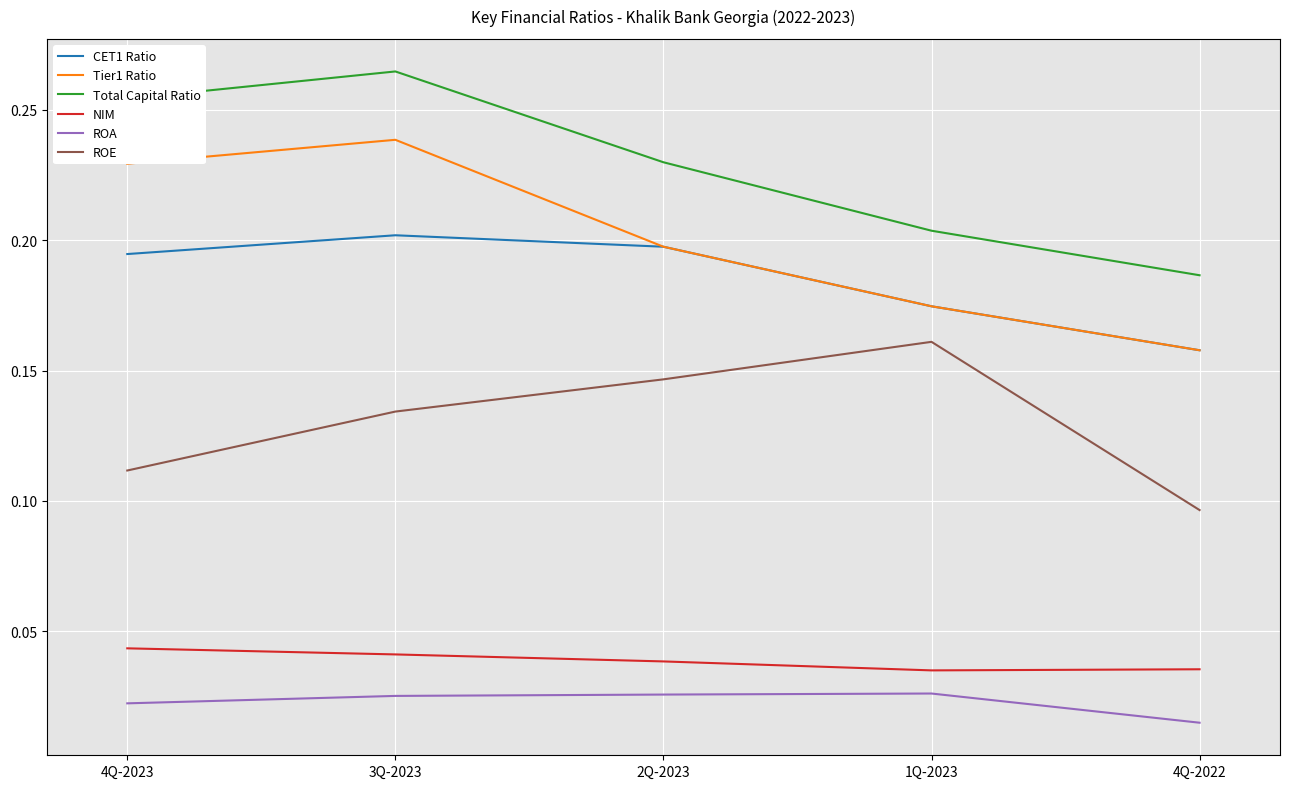

True or false: Tier1 Ratio and ROA cross at least once.

False